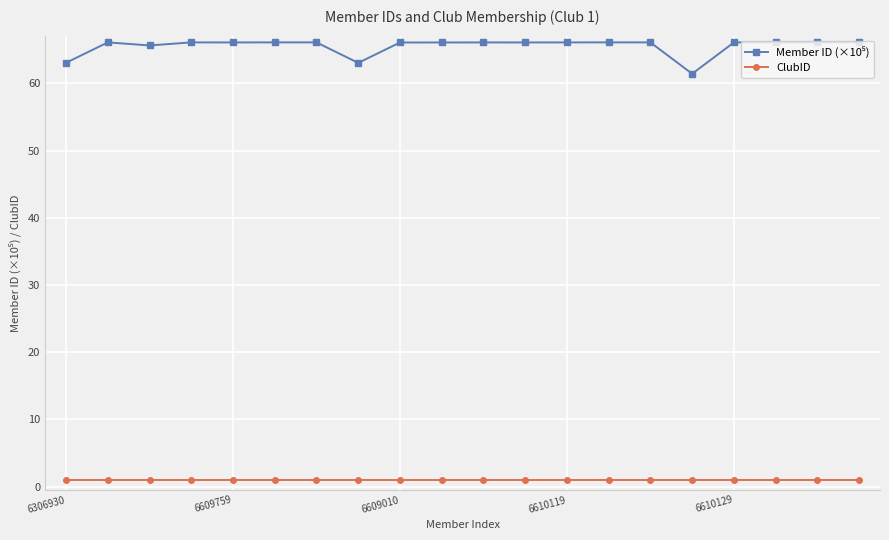

At how many categories does at least one series exceed 60?

20